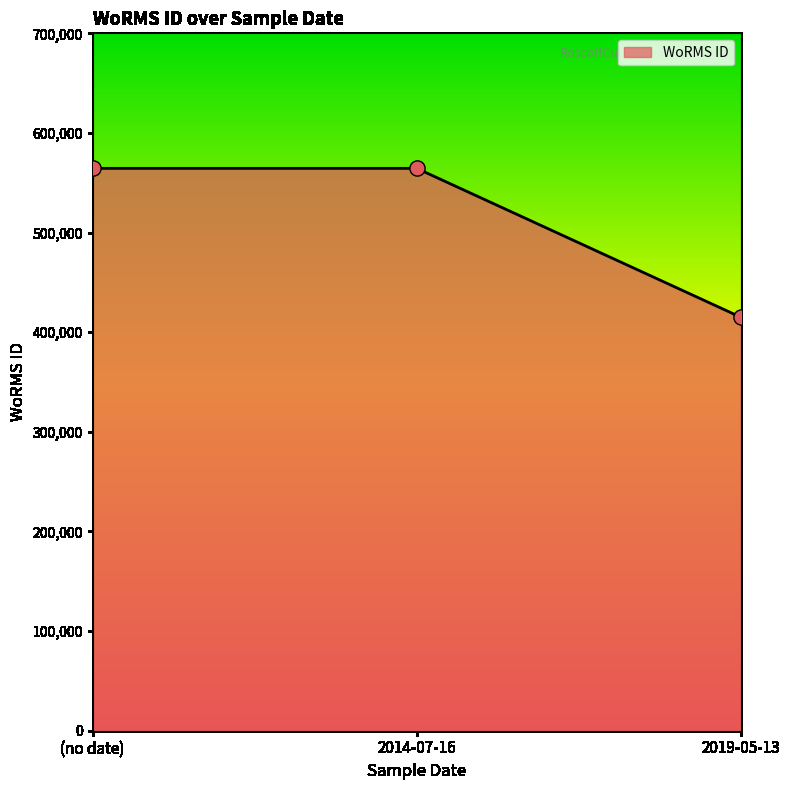

Approximately how many times larger is the value at 2014-07-16 compared to 2019-05-13?

1.4